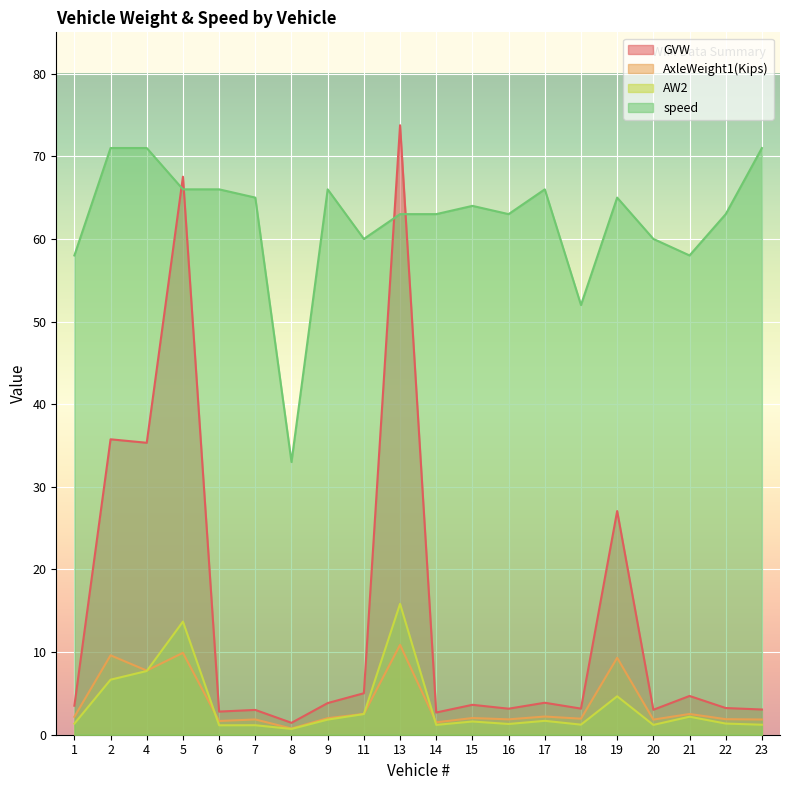

Where do AxleWeight1(Kips) and AW2 first cross each other?

4 and 5